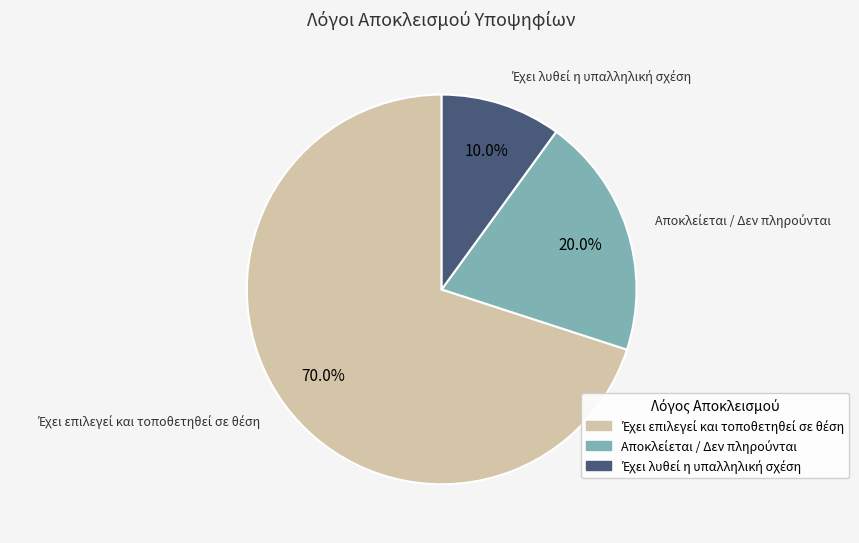

Is there any slice that represents more than half of the pie?

Yes